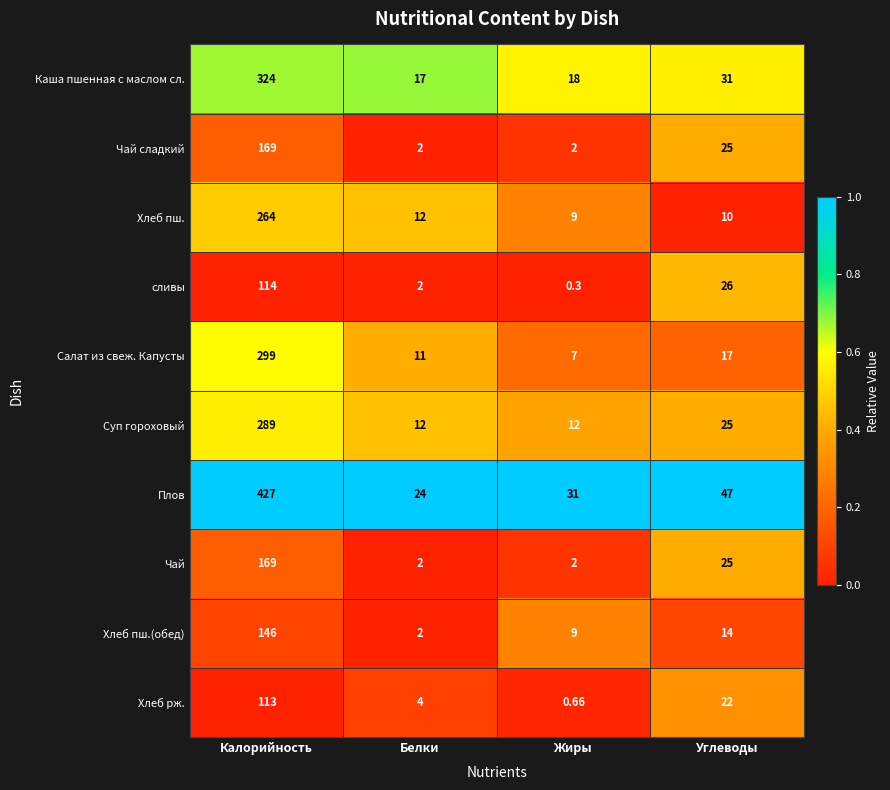

Which category has the lowest value across all series?

Жиры